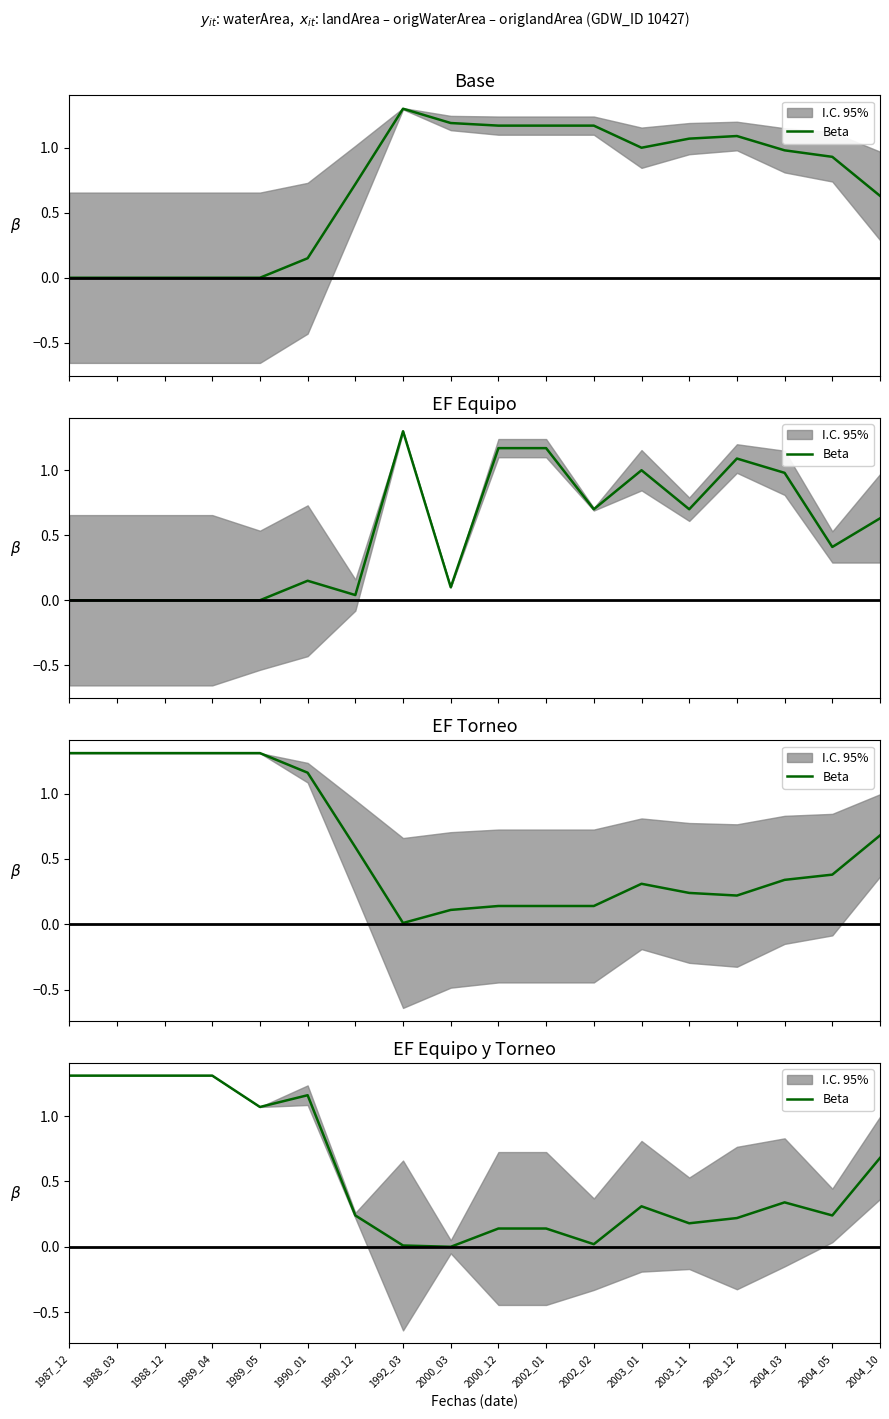

Is it true that the value at 1989_05 is 1.8?

False